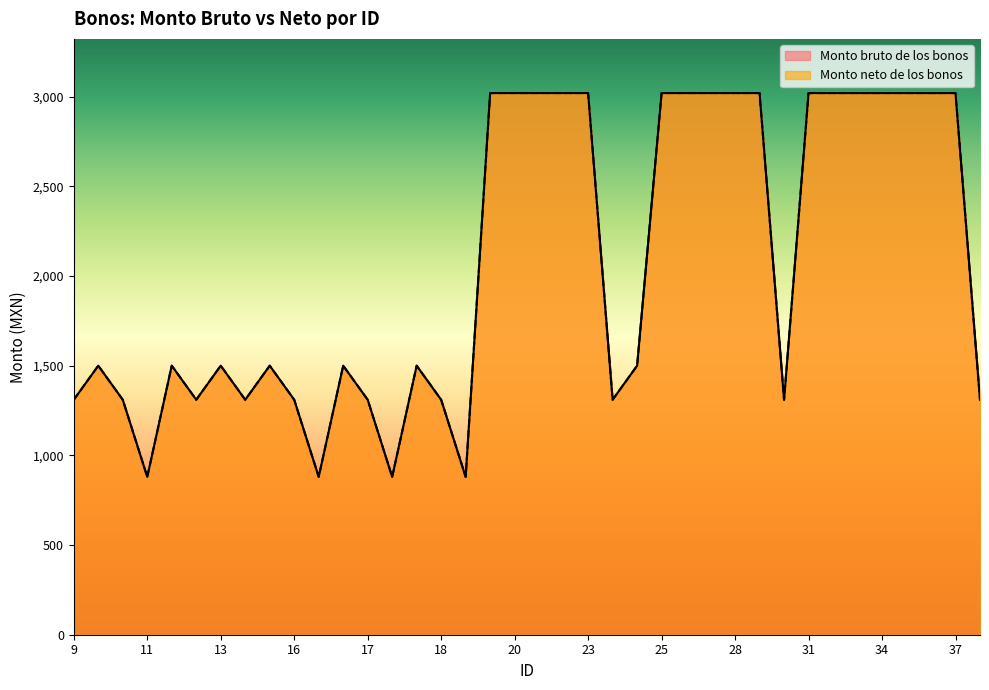

What is the difference between the maximum and second lowest values in the Monto bruto de los bonos series?

2140